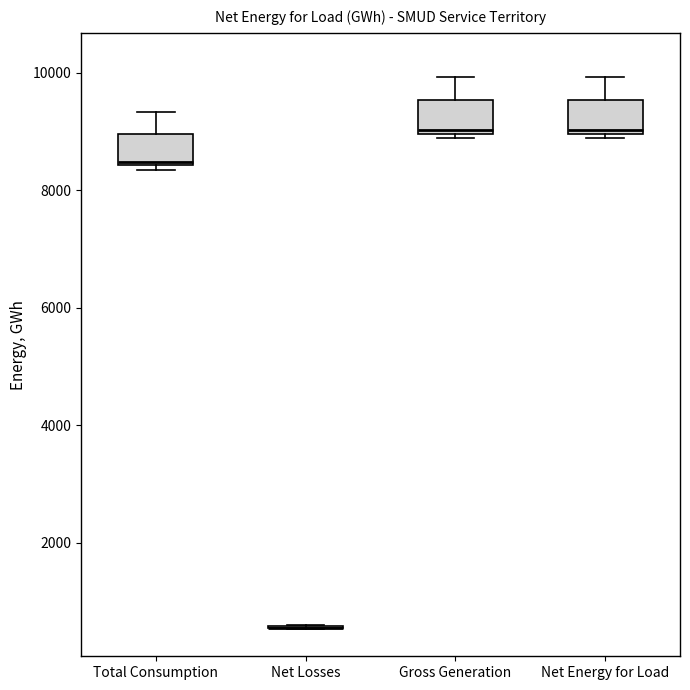

Reading left to right, read every box against the y-axis: the position of its median line, the range the box covers, and the ends of its whiskers. The values are not printed on the chart, so give them approximately, as read against the axis.

Total Consumption: median 8400, box 8400 to 9000, whiskers 8400 (just below the box's lower edge) to 9400
Net Losses: box collapsed to a line at 600, whiskers 600 to 600
Gross Generation: median 9000, box 9000 to 9600, whiskers 8800 to 10000
Net Energy for Load: median 9000, box 9000 to 9600, whiskers 8800 to 10000